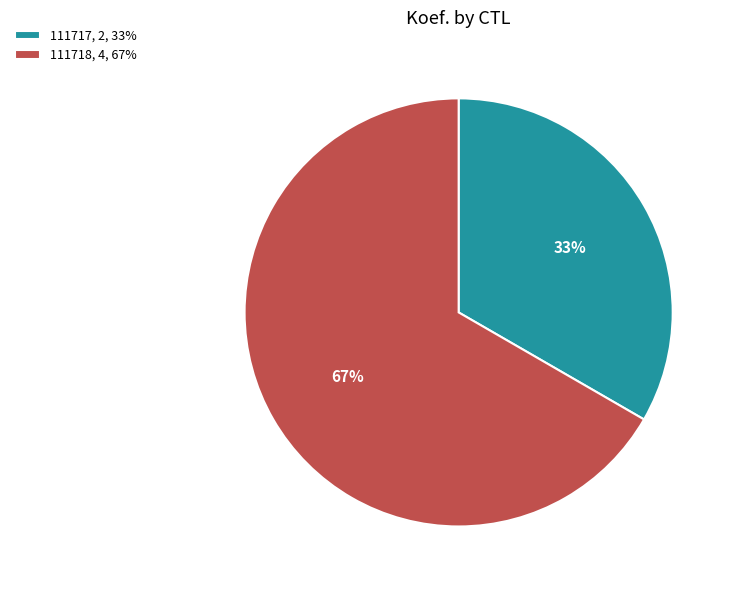

The 111717 slice represents 46% of the pie. True or false?

False